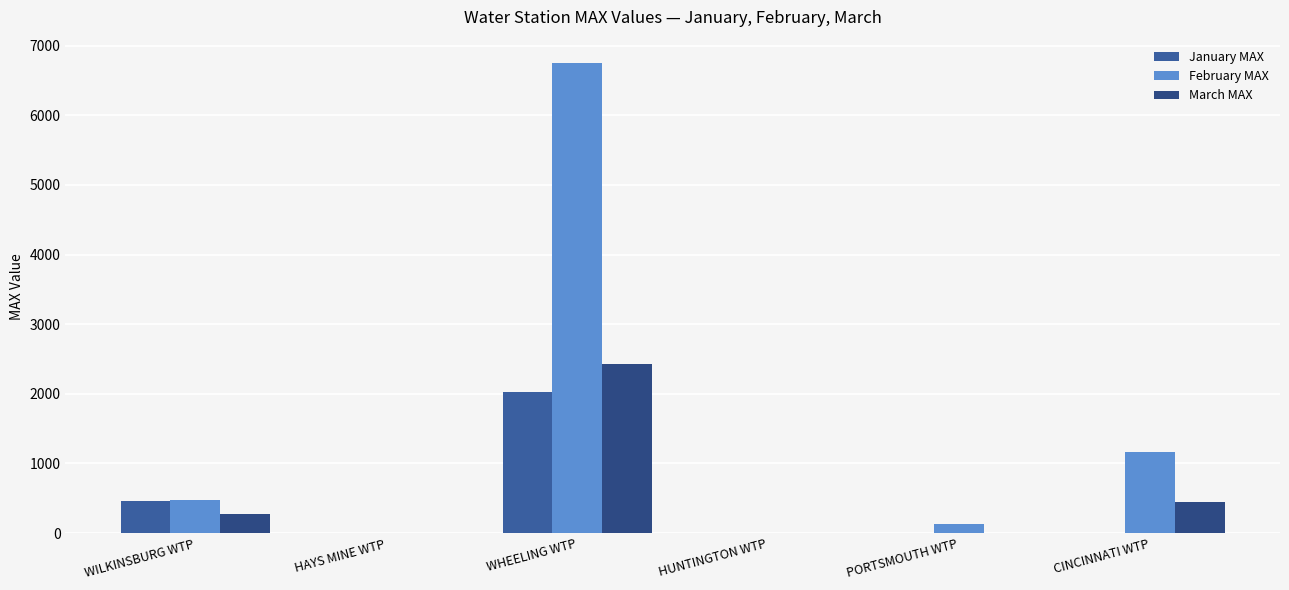

Reading right to left, list all the values displayed in this chart.

January MAX: 5.0	4.0	0.0	2025.0	0.0	466.0
February MAX: 1164.0	126.0	0.0	6750.0	0.0	477.0
March MAX: 441.6	1.0	0.0	2435.0	0.0	280.0